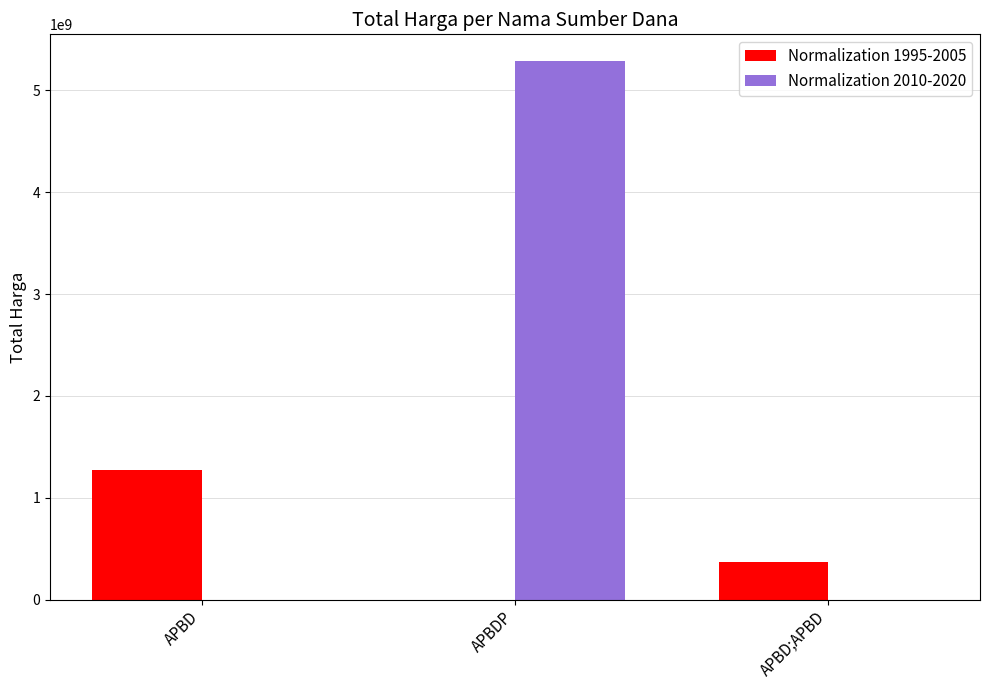

True or false: Normalization 1995-2005 has a value of 1276206245 at APBD.

True